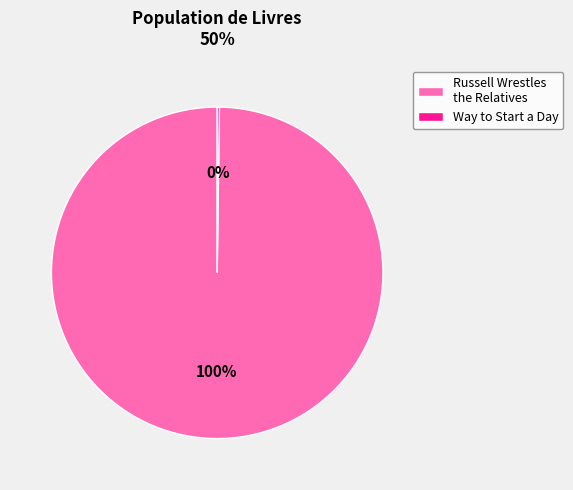

True or false: Russell Wrestles the Relatives accounts for 100% of the total.

True